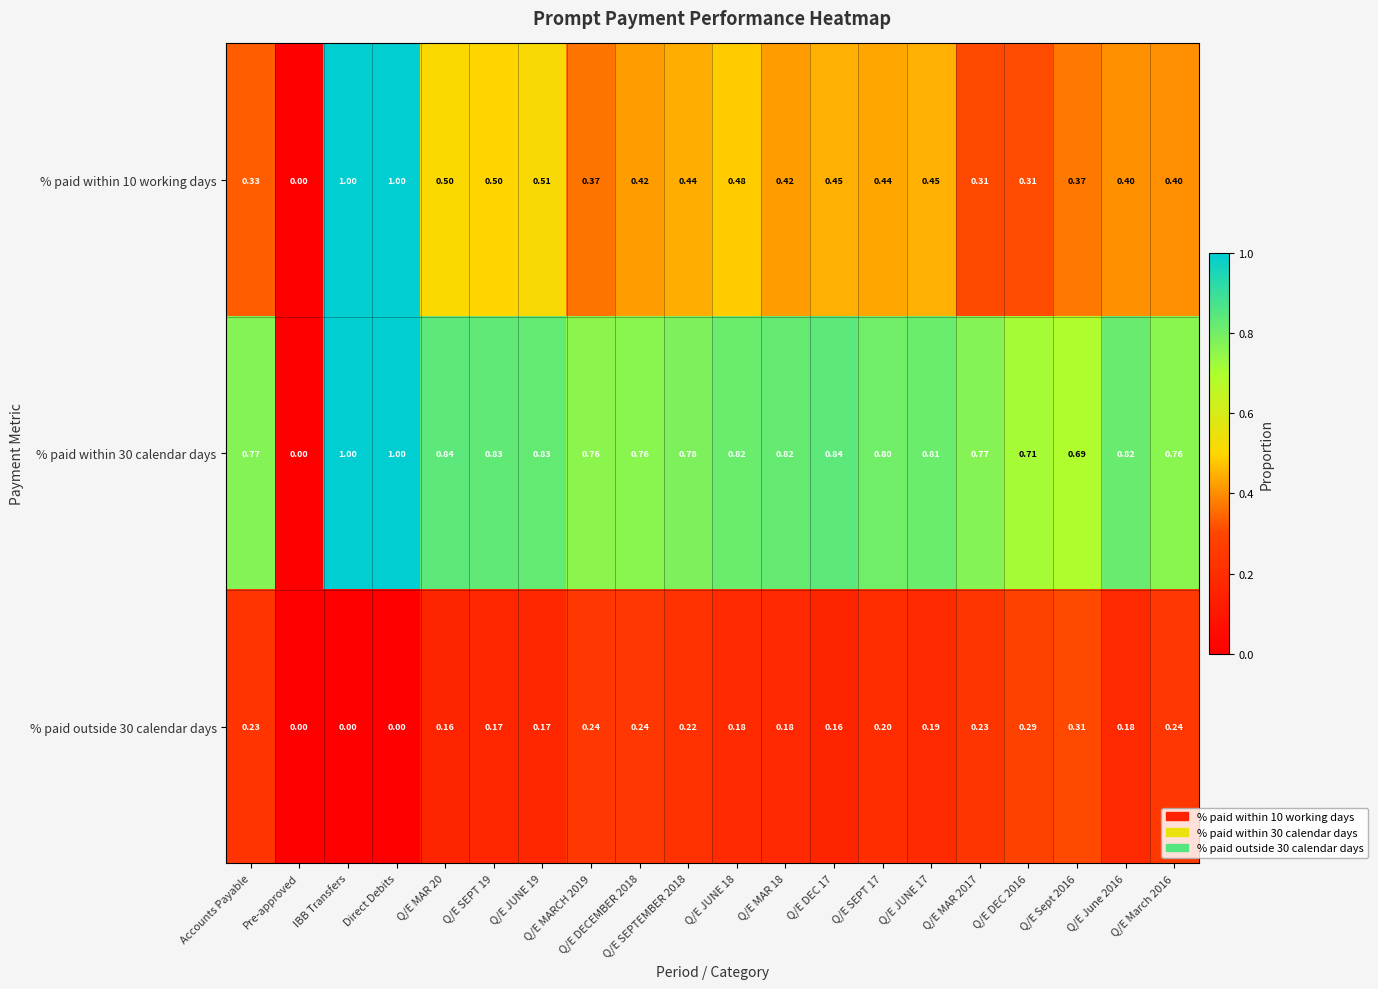

Which series has the largest total across all categories?

% paid within 30 calendar days